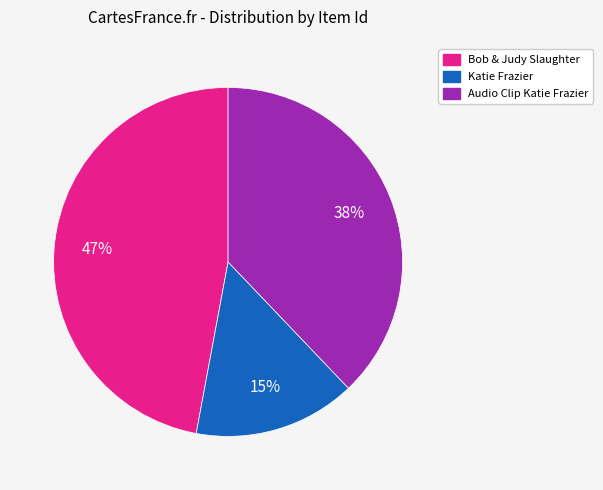

To the nearest percent, what is the average slice percentage?

33%